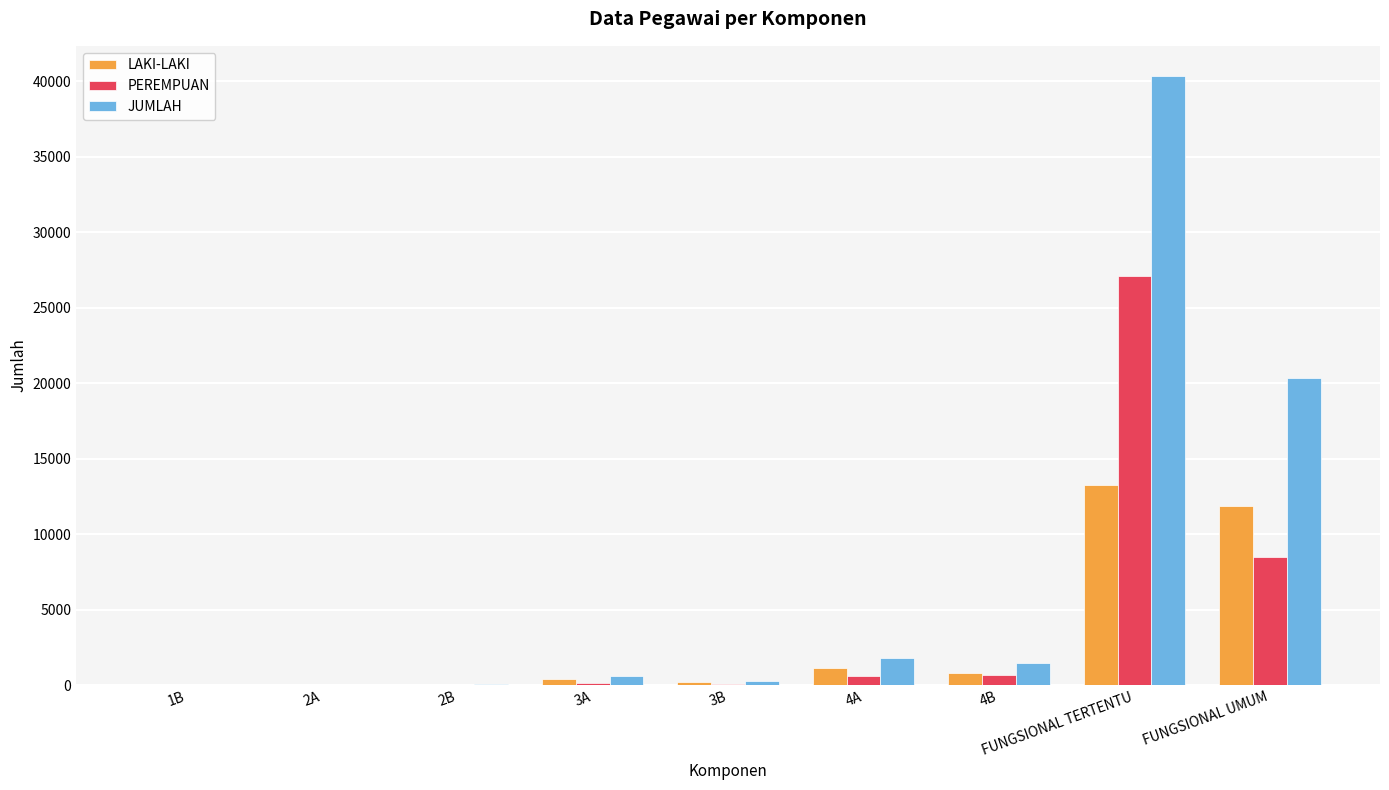

At which label is LAKI-LAKI closest to 6610?

FUNGSIONAL UMUM